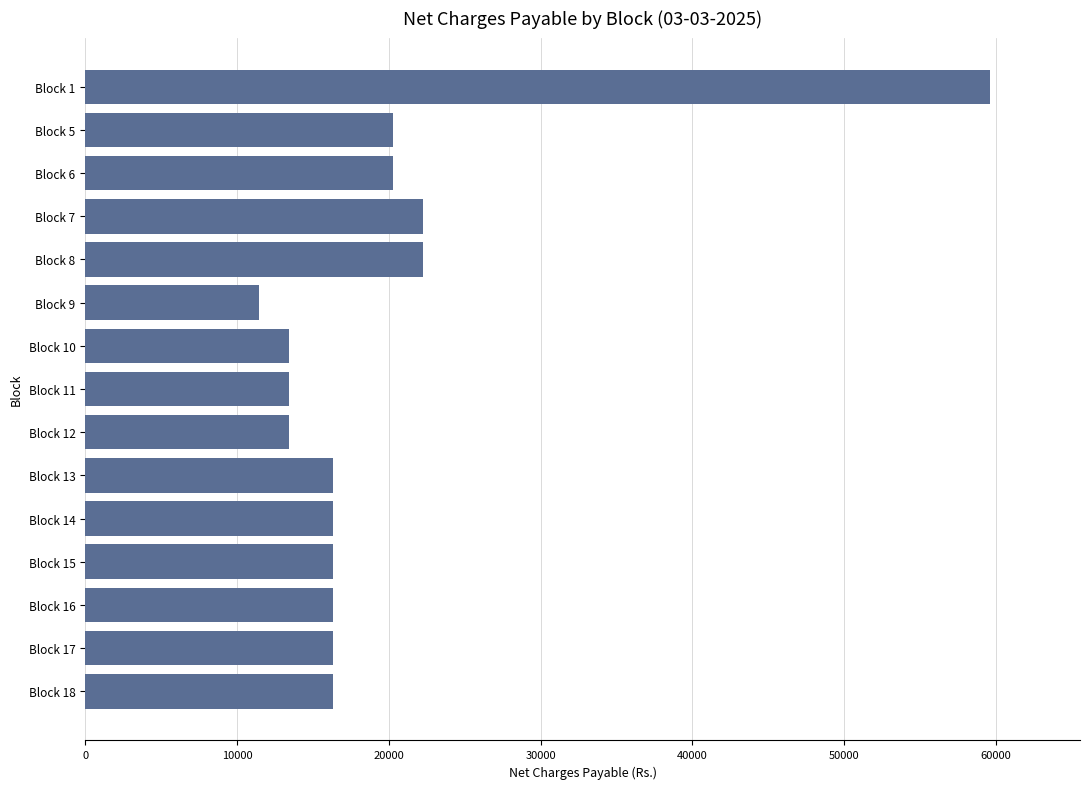

What is the smallest value displayed?

11429.4